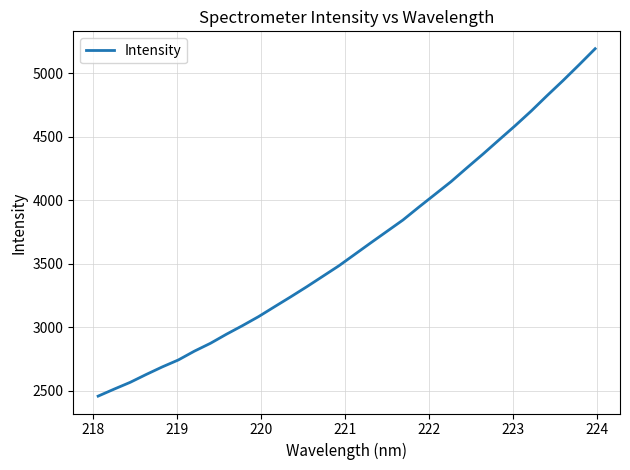

What is the maximum value shown in the chart?

5193.8